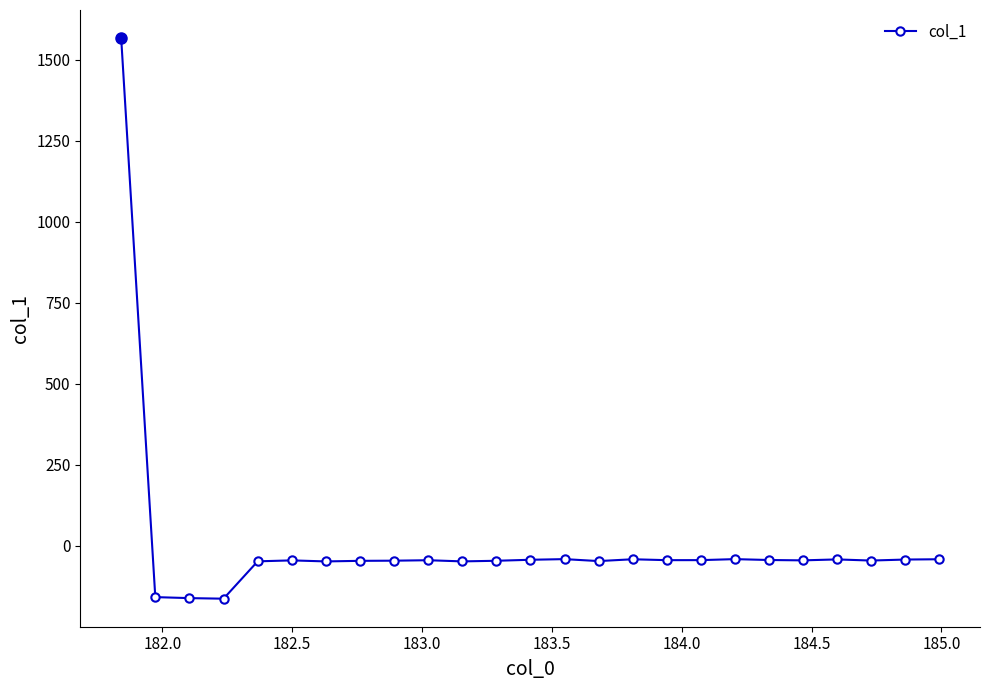

What is the difference between the maximum and minimum values?

1729.6